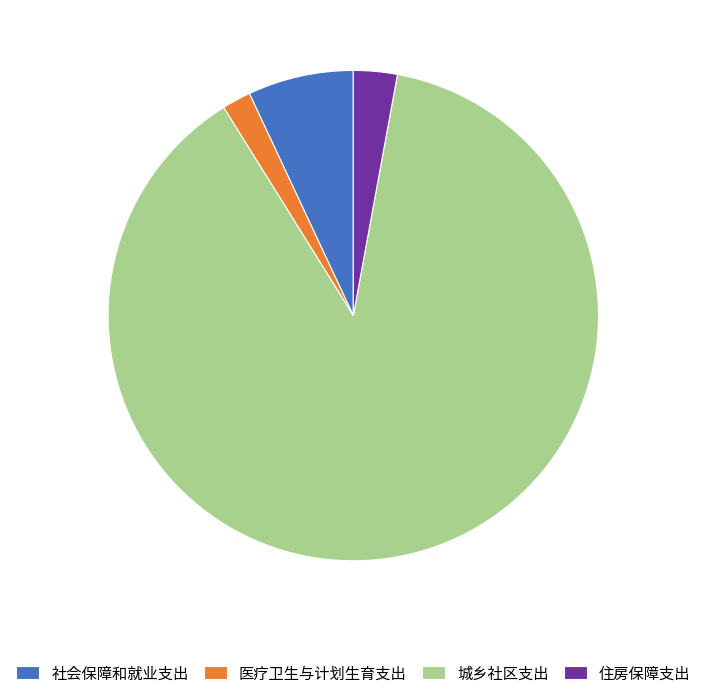

Is there a majority slice in this chart?

Yes